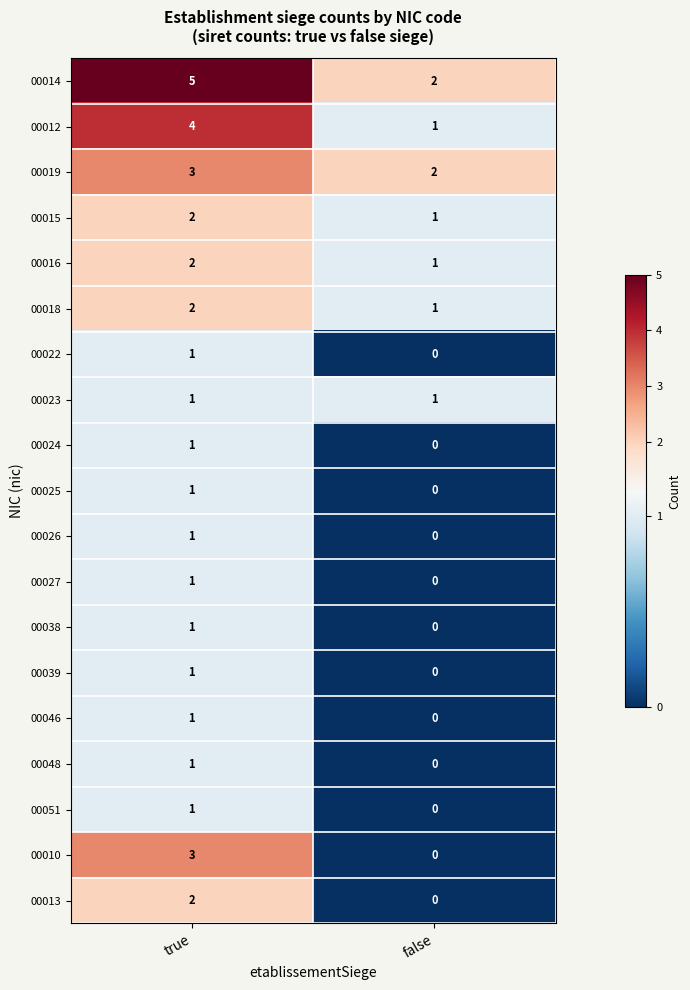

The value of 00046 at false is 0. True or false?

True